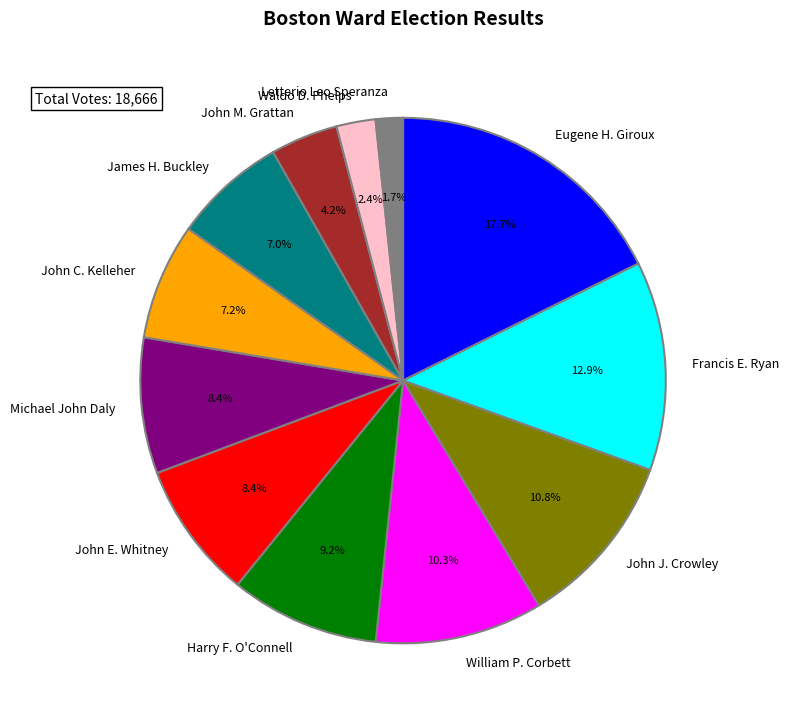

Which category has the smallest portion of the pie?

Letterio Leo Speranza